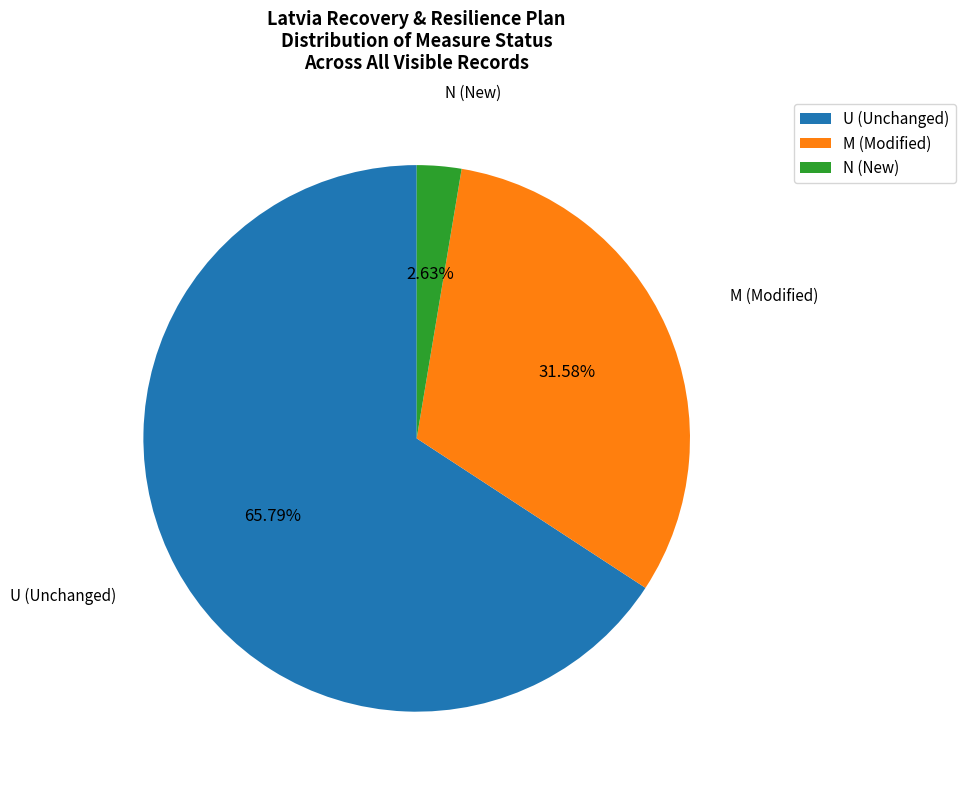

Does any single category account for the majority?

Yes